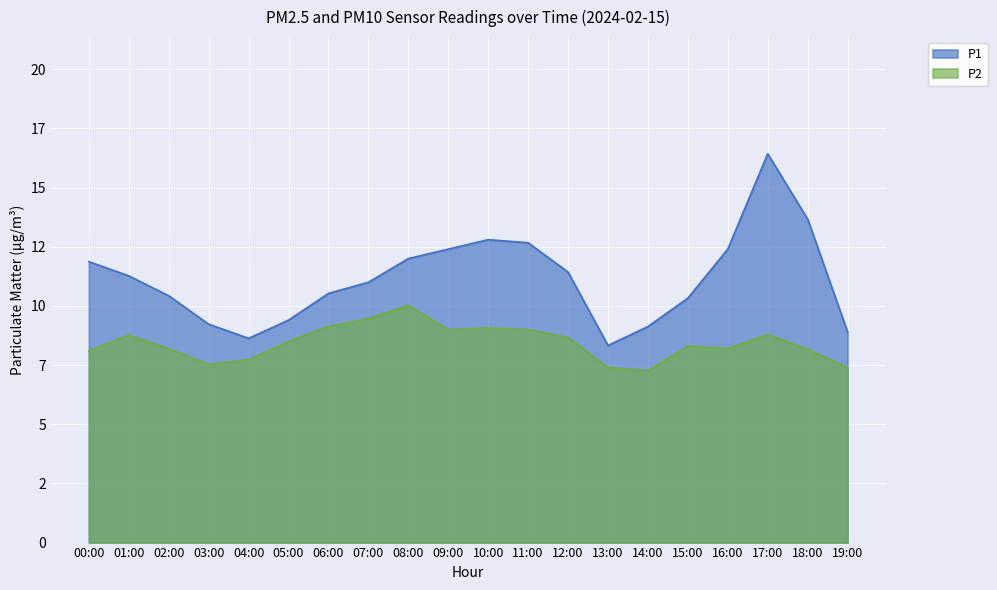

List the series in order of their peak value, highest first.

P1, P2